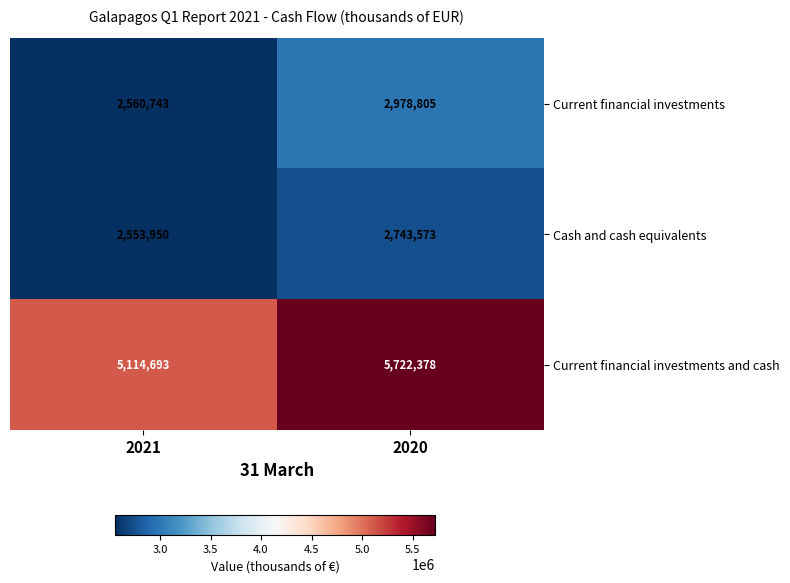

Which category has the lowest value in the Cash and cash equivalents series?

2021